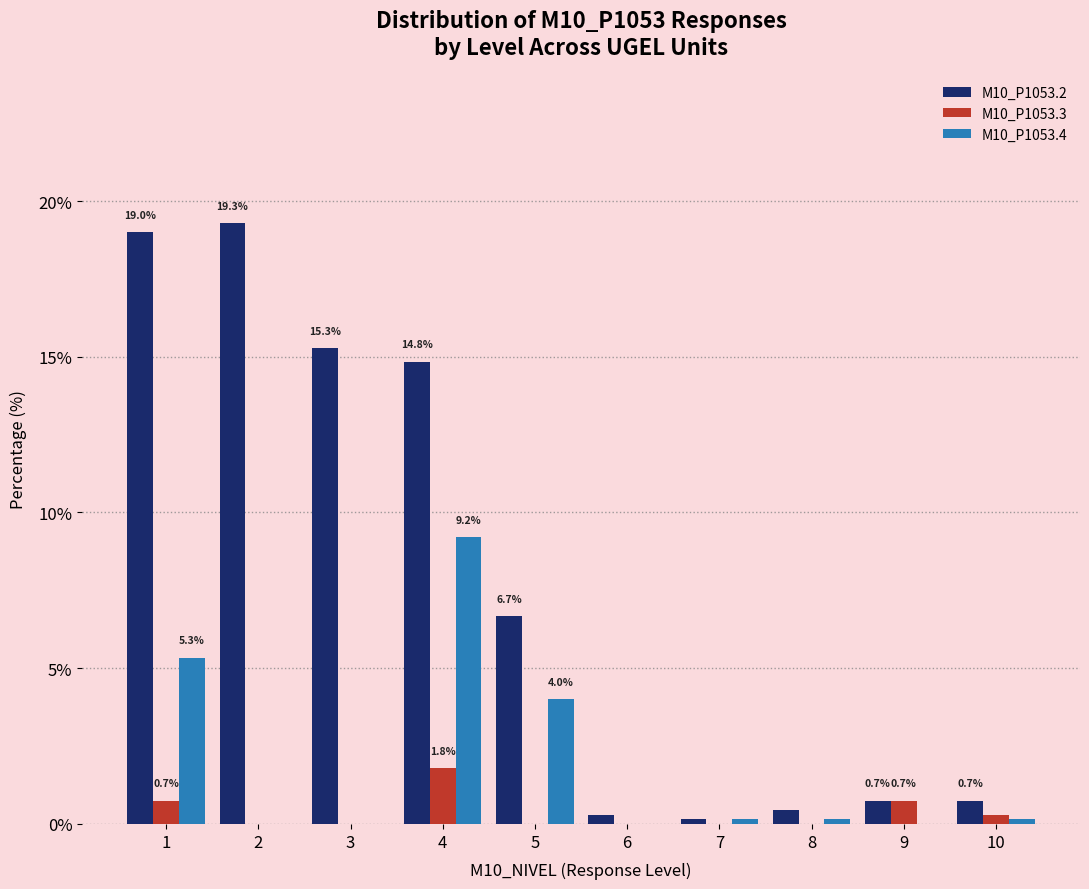

Reading left to right, list all the values displayed in this chart.

M10_P1053.2: 1=19.0	2=19.3	3=15.3	4=14.8	5=6.7	6=0.3	7=0.1	8=0.4	9=0.7	10=0.7
M10_P1053.3: 1=0.7	2=0.0	3=0.0	4=1.8	5=0.0	6=0.0	7=0.0	8=0.0	9=0.7	10=0.3
M10_P1053.4: 1=5.3	2=0.0	3=0.0	4=9.2	5=4.0	6=0.0	7=0.1	8=0.1	9=0.0	10=0.1